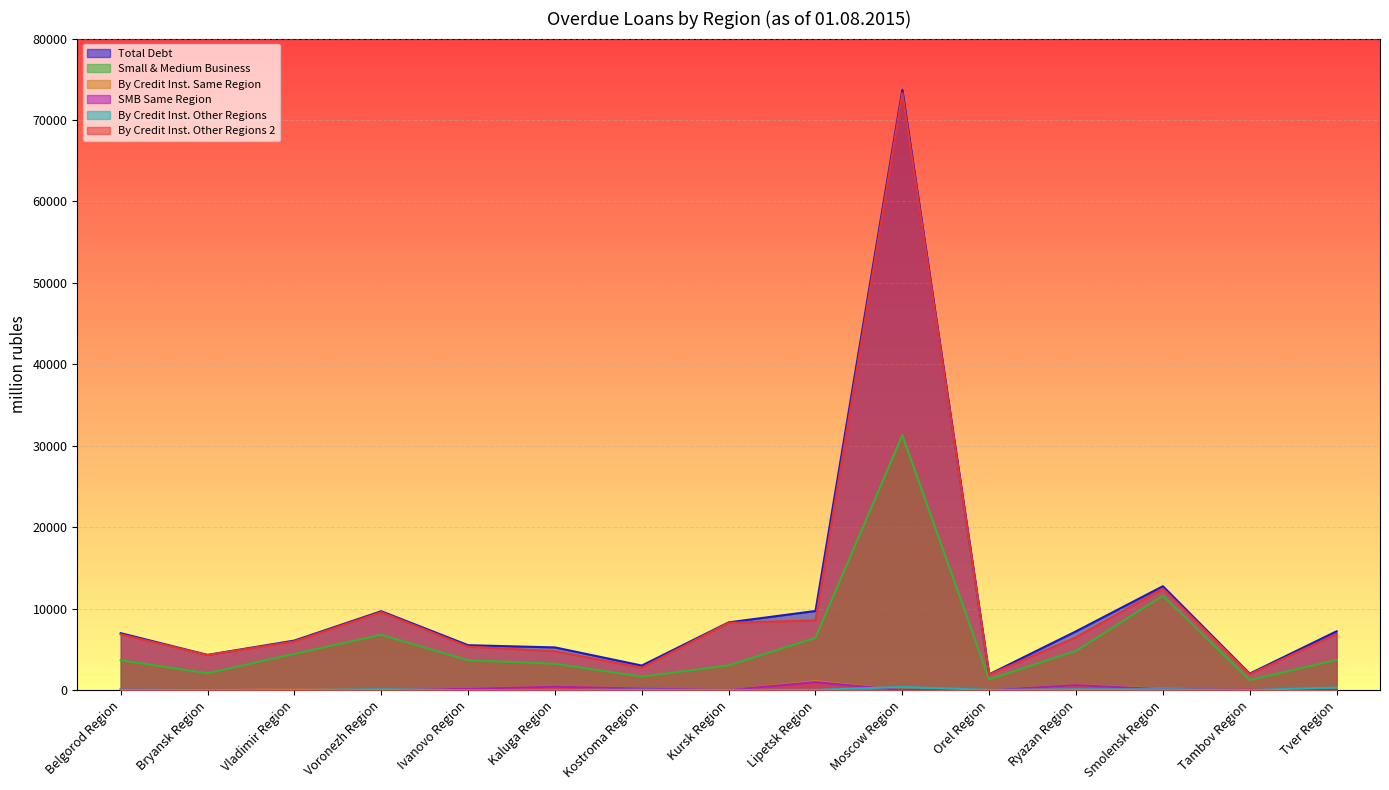

Reading left to right, what are all the values shown in this chart?

Total Debt: 7003	4337	6095	9696	5525	5253	3024	8329	9725	73702	1955	7231	12765	2040	7232
Small & Medium Business: 3676	2080	4468	6803	3676	3247	1666	3038	6435	31303	1334	4834	11604	1249	3712
By Credit Inst. Same Region: 80	0	90	0	172	456	204	23	1109	18	0	637	186	60	33
SMB Same Region: 80	0	29	0	165	428	204	23	992	12	0	618	123	60	33
By Credit Inst. Other Regions: 62	20	13	111	7	13	58	27	50	391	41	102	108	16	319
By Credit Inst. Other Regions 2: 6861	4317	5992	9585	5346	4784	2762	8279	8566	73293	1914	6492	12471	1964	6880